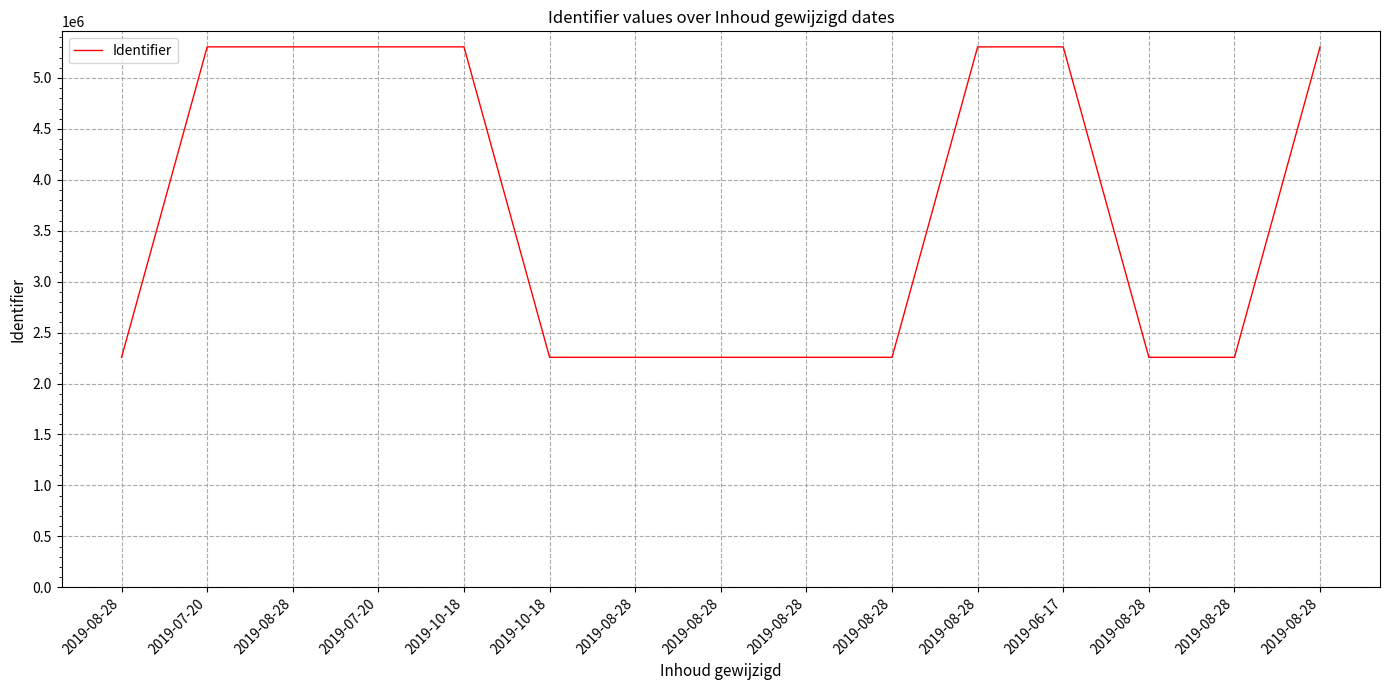

How many lines are shown in the chart?

1